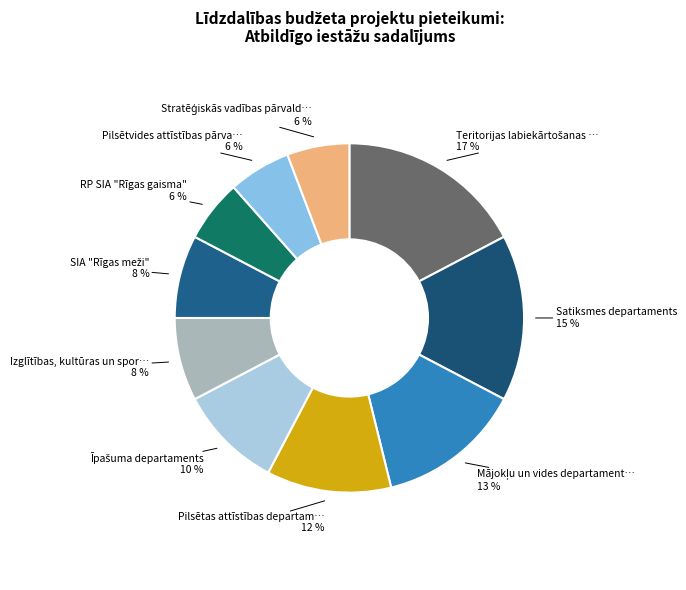

Count the number of slices in the pie.

10